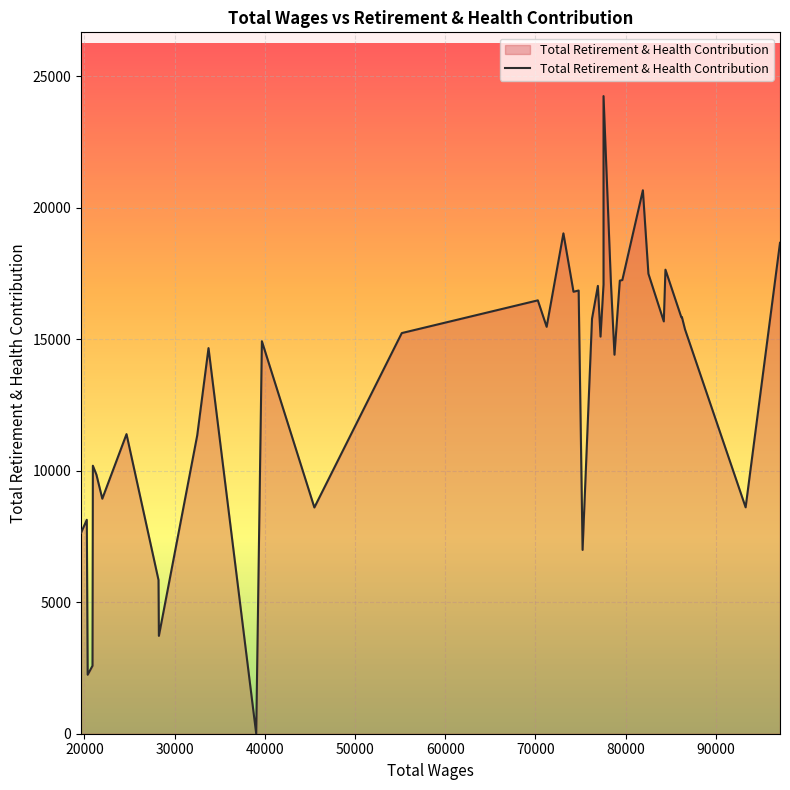

How many lines are shown in the chart?

1